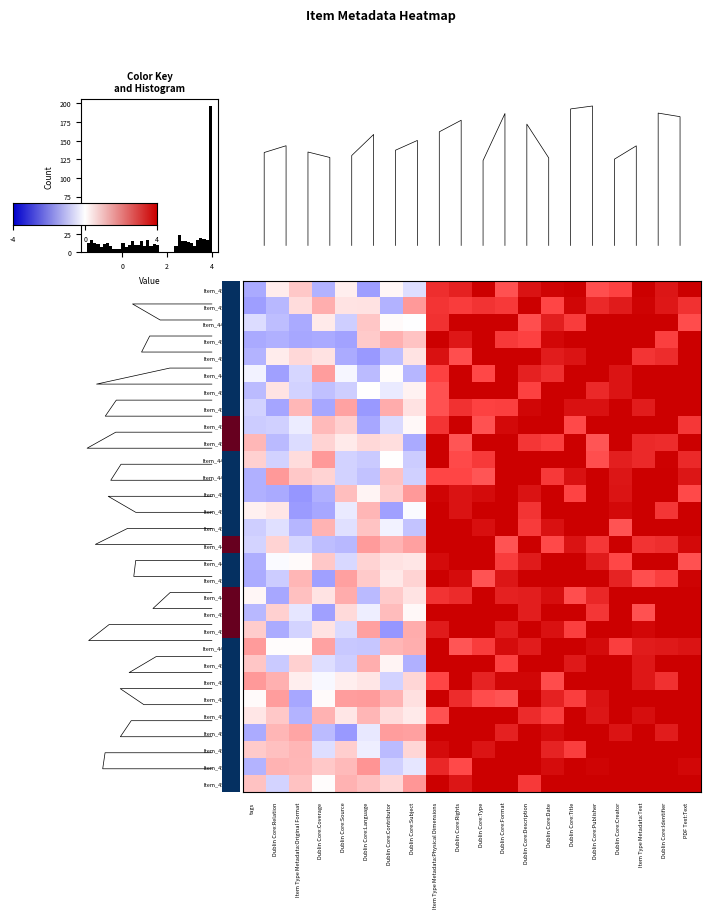

At how many categories does at least one series exceed -1?

20